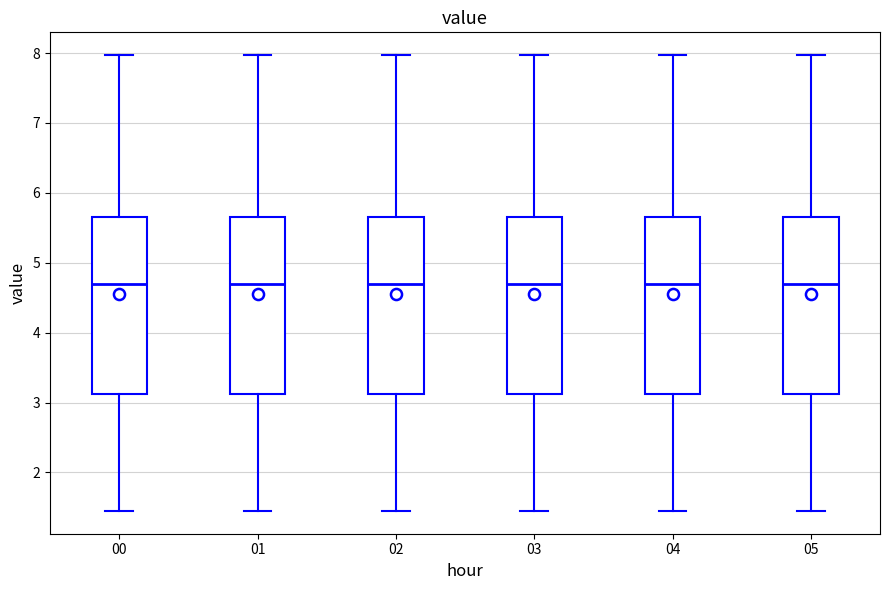

Reading left to right, read every box against the y-axis: the position of its median line, the range the box covers, and the ends of its whiskers. The values are not printed on the chart, so give them approximately, as read against the axis.

00: median 4.7, box 3.1 to 5.6, whiskers 1.5 to 8.0
01: median 4.7, box 3.1 to 5.6, whiskers 1.5 to 8.0
02: median 4.7, box 3.1 to 5.6, whiskers 1.5 to 8.0
03: median 4.7, box 3.1 to 5.6, whiskers 1.5 to 8.0
04: median 4.7, box 3.1 to 5.6, whiskers 1.5 to 8.0
05: median 4.7, box 3.1 to 5.6, whiskers 1.5 to 8.0